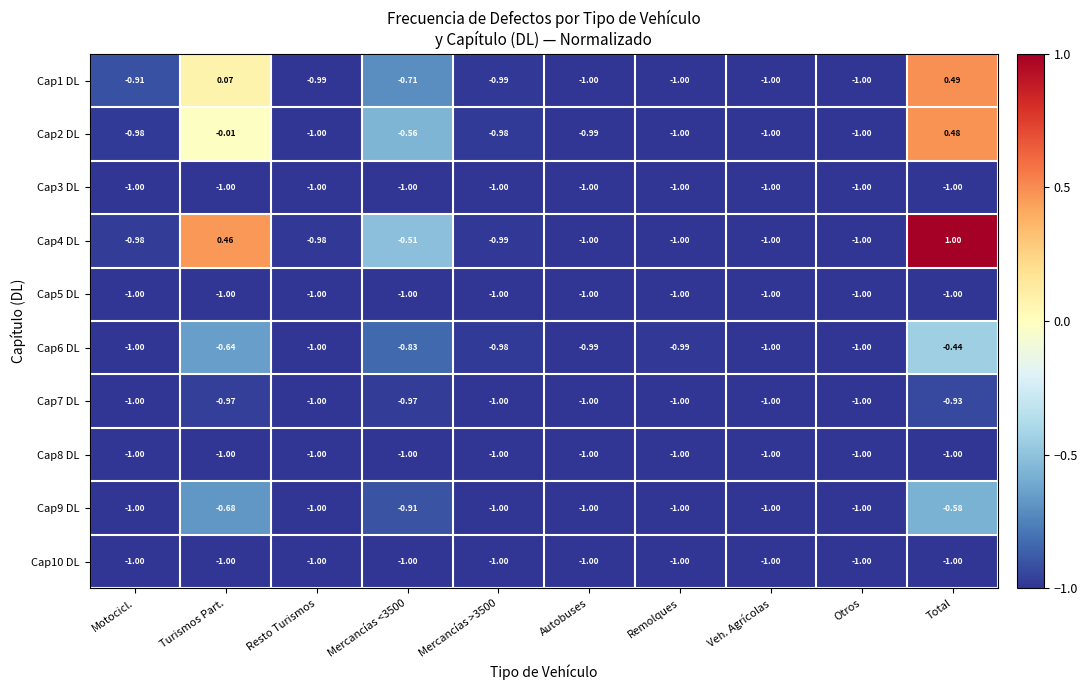

At which category is the sum across all series the highest?

Total